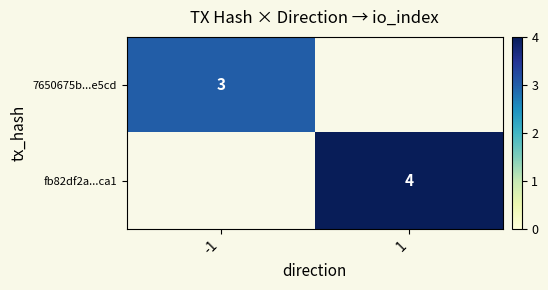

What is the maximum value shown in the chart?

4.0